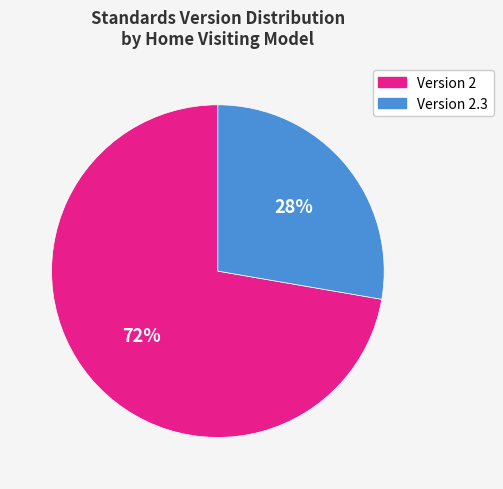

Does any single category account for the majority?

Yes